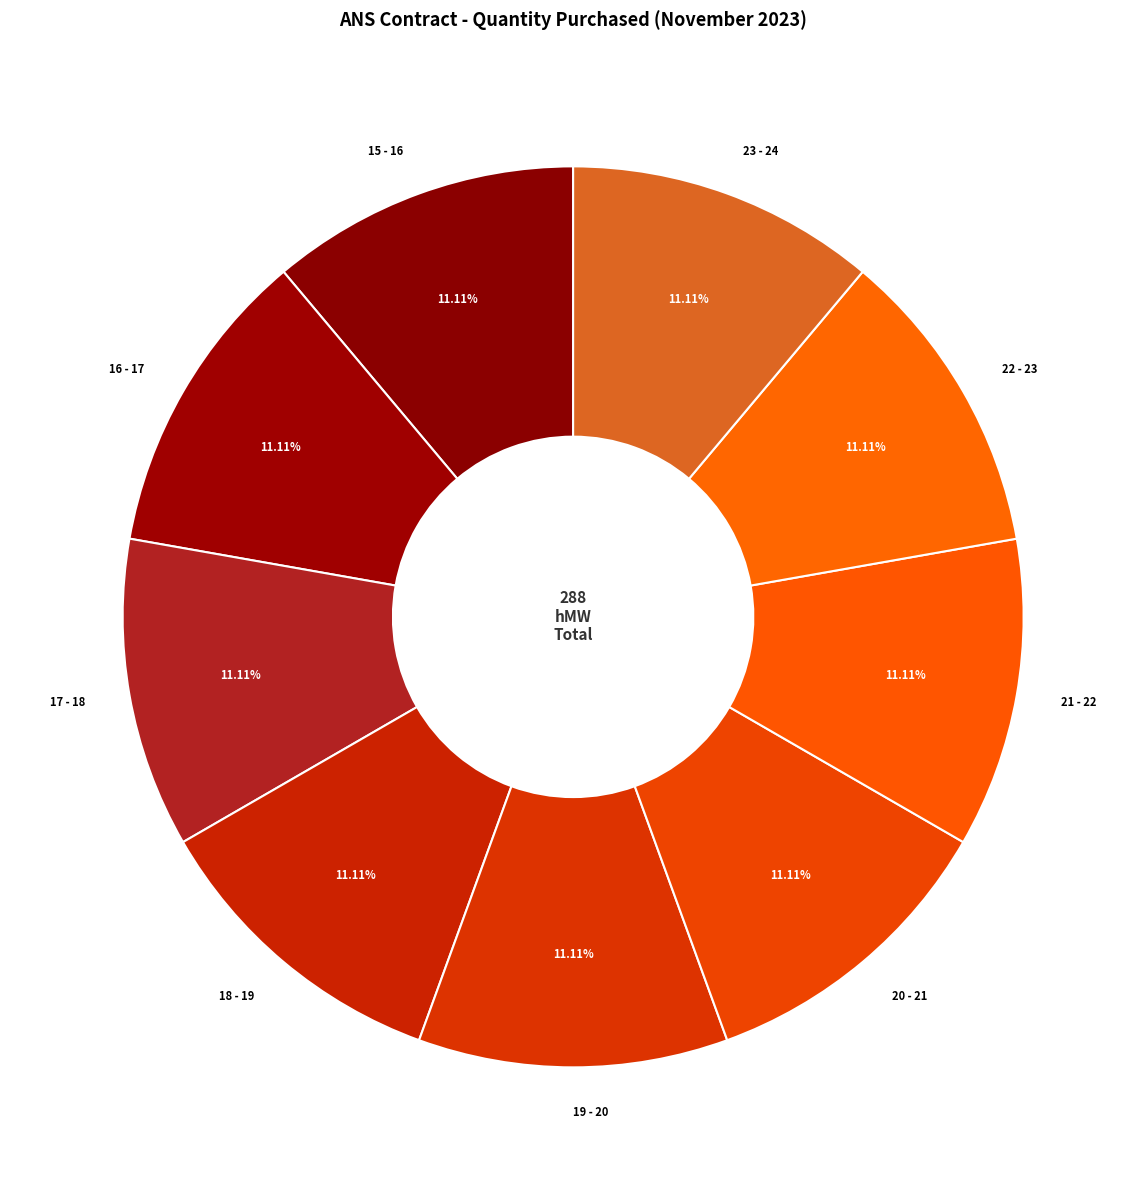

Does 22 - 23 represent more than half of the total?

No